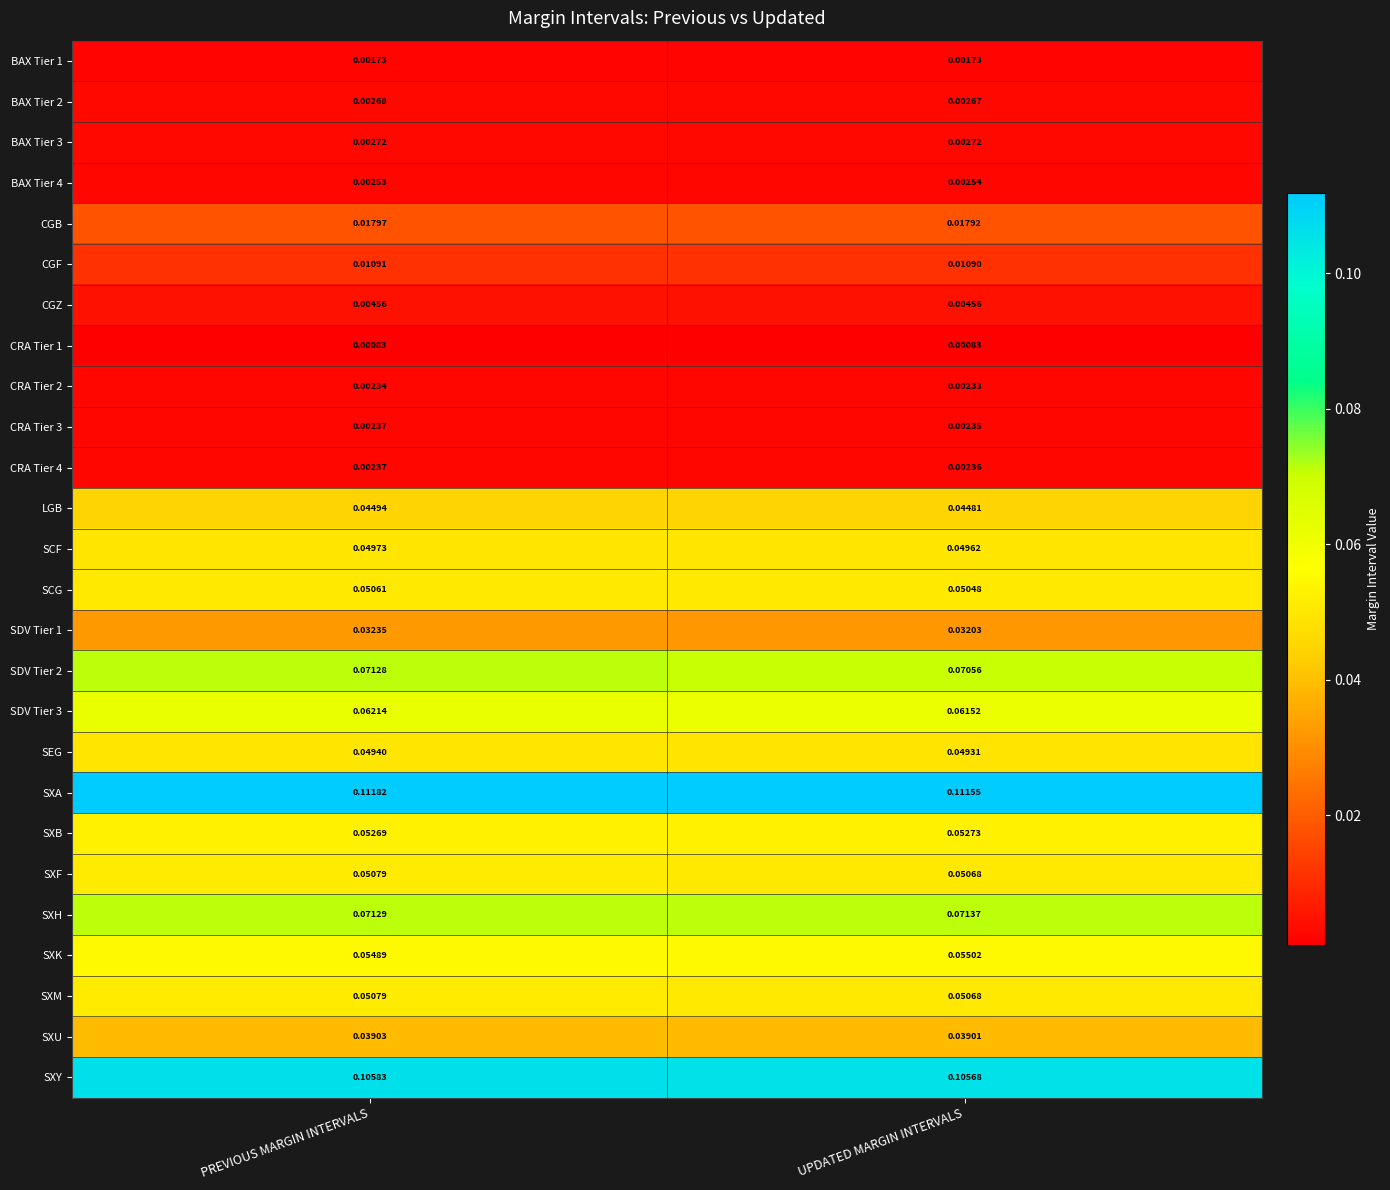

Is the value of CRA Tier 2 at PREVIOUS MARGIN INTERVALS greater than the value of CRA Tier 1 at UPDATED MARGIN INTERVALS?

Yes